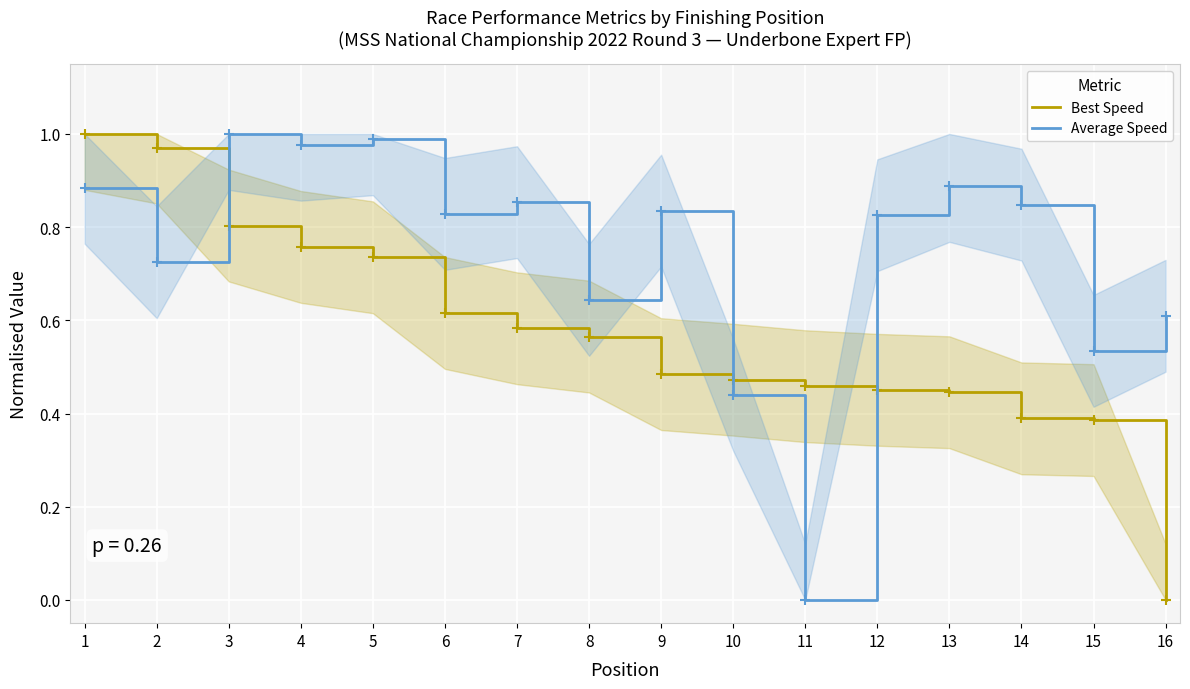

Which category has the highest value in the Average Speed series?

3